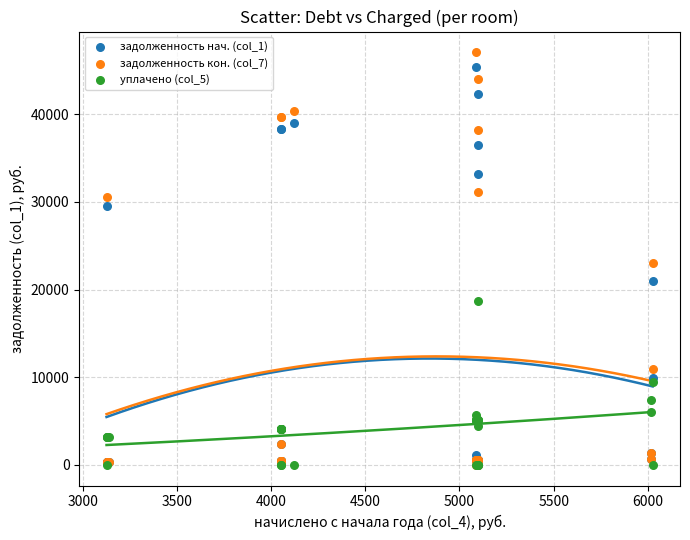

Which series has the widest spread of Y values?

задолженность кон. (col_7)